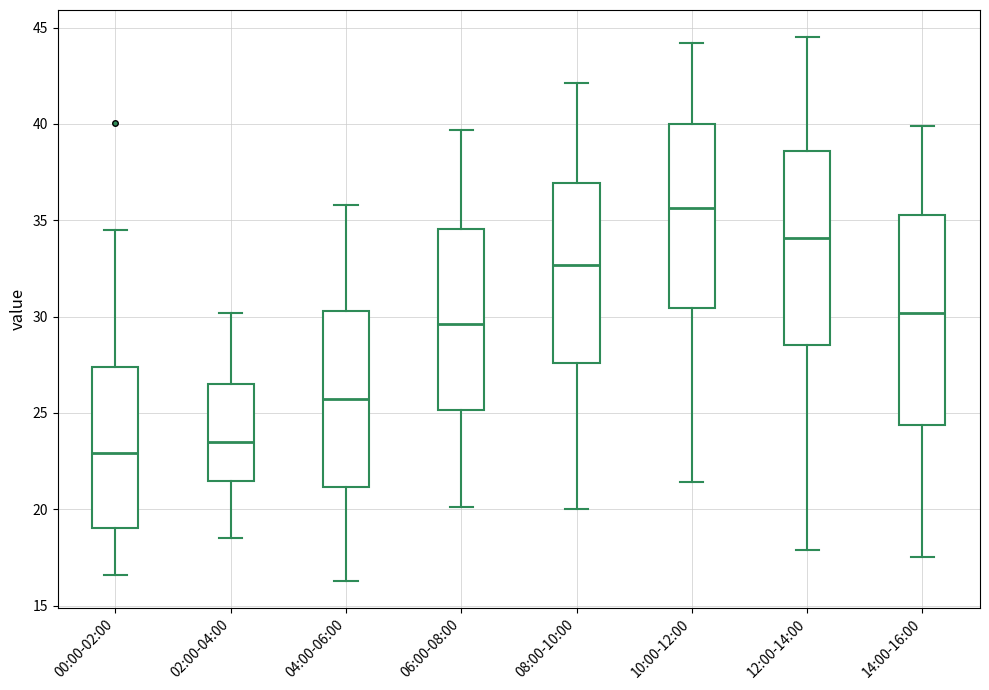

Which box's median line is the lowest?

00:00-02:00